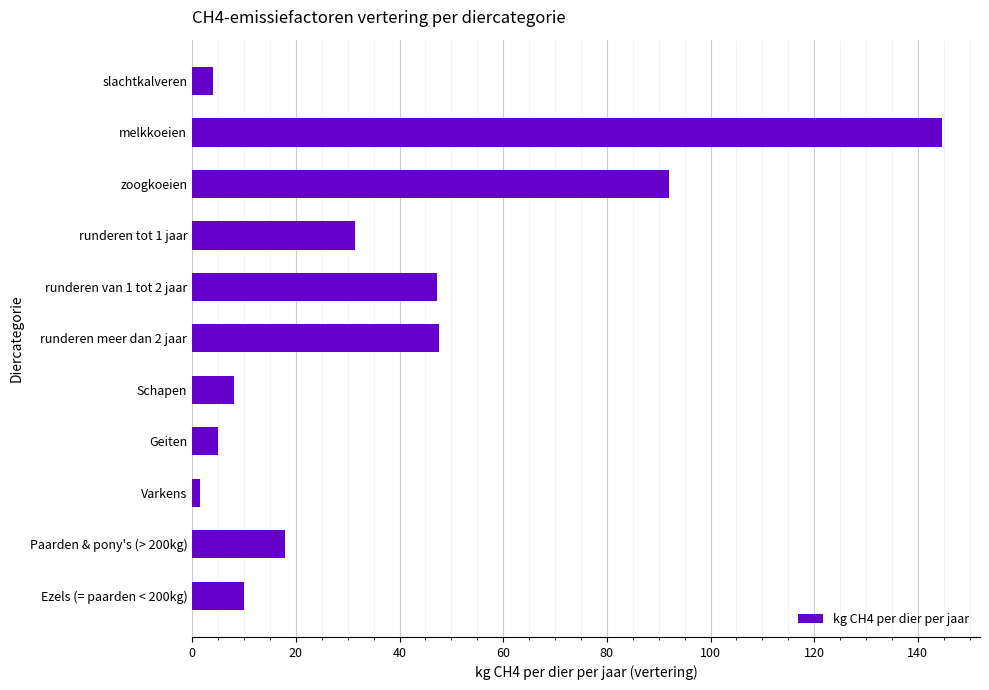

Does the chart contain any negative values?

No